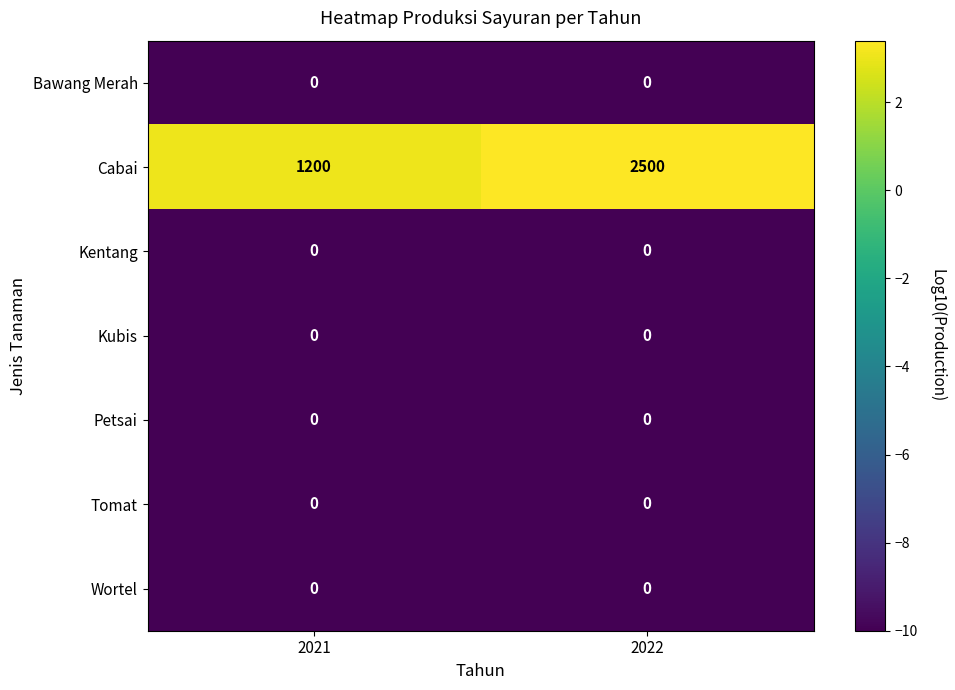

Reading left to right, list all the values displayed in this chart.

Bawang Merah: 2021=0	2022=0
Cabai: 2021=1200	2022=2500
Kentang: 2021=0	2022=0
Kubis: 2021=0	2022=0
Petsai: 2021=0	2022=0
Tomat: 2021=0	2022=0
Wortel: 2021=0	2022=0